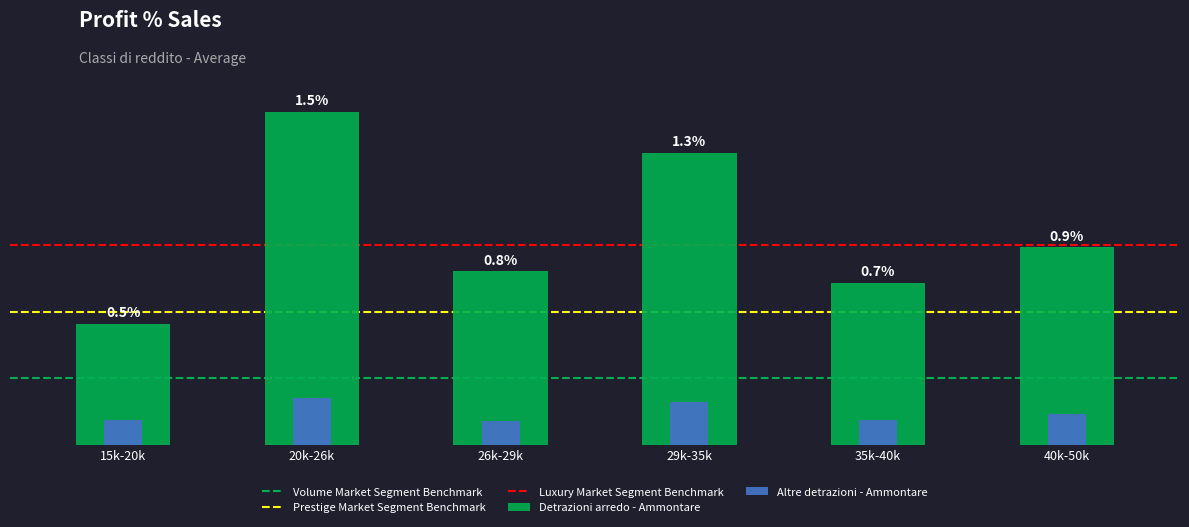

At how many categories does at least one series exceed 1?

2